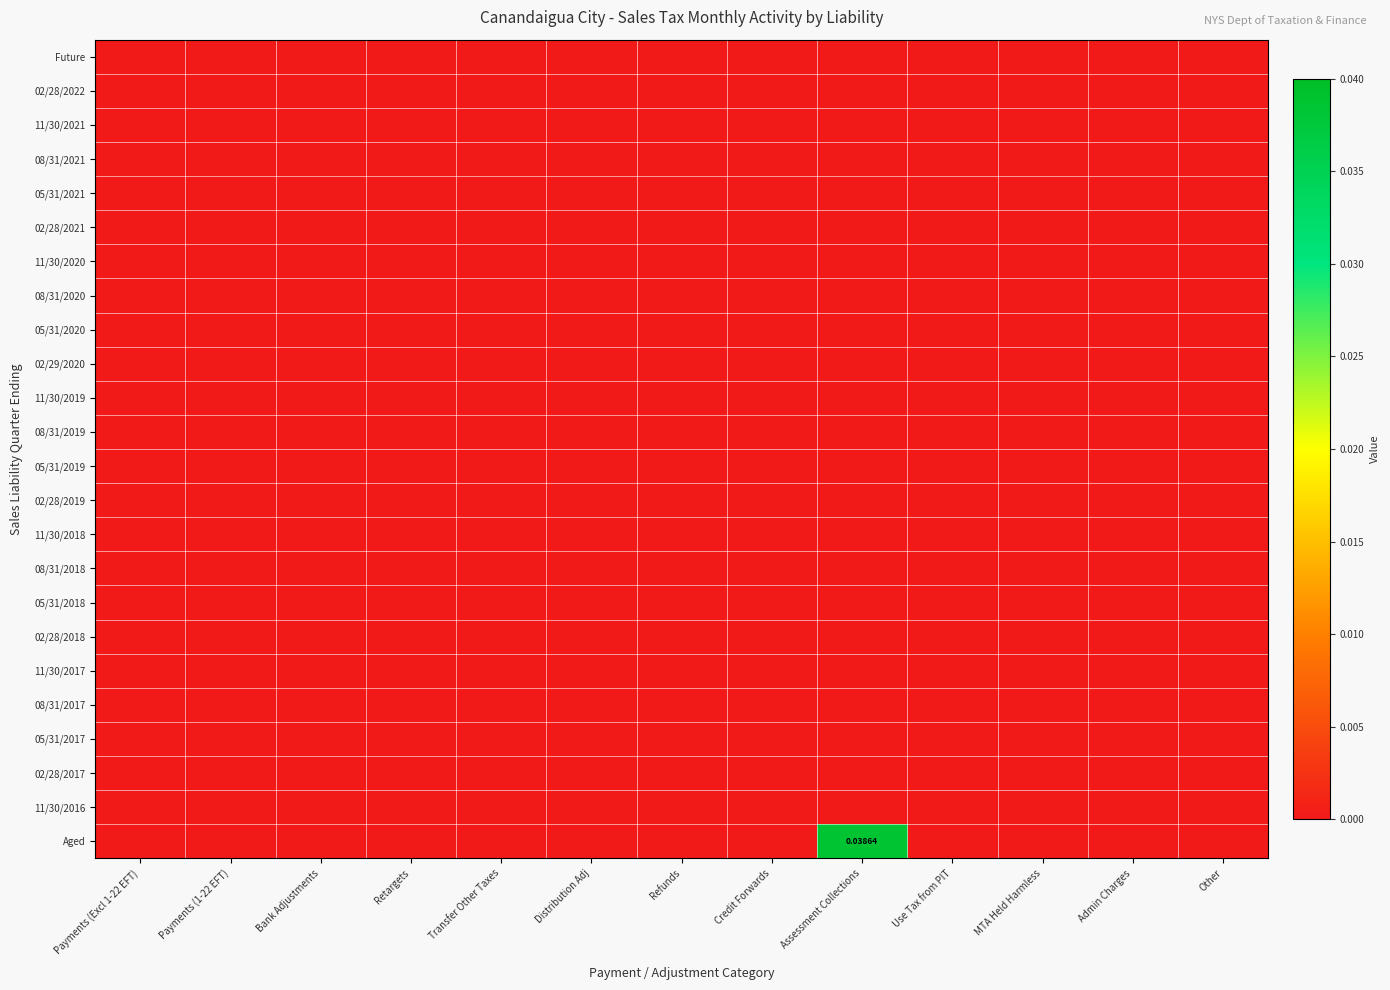

Which series has the largest total across all categories?

Aged